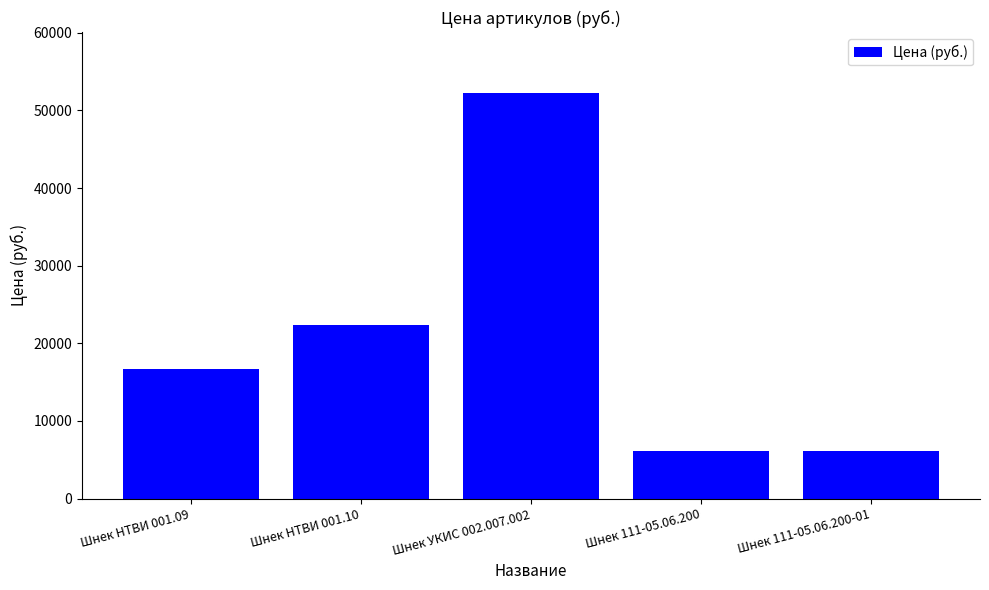

What is the sum of the values at Шнек НТВИ 001.09 and Шнек 111-05.06.200-01?

22797